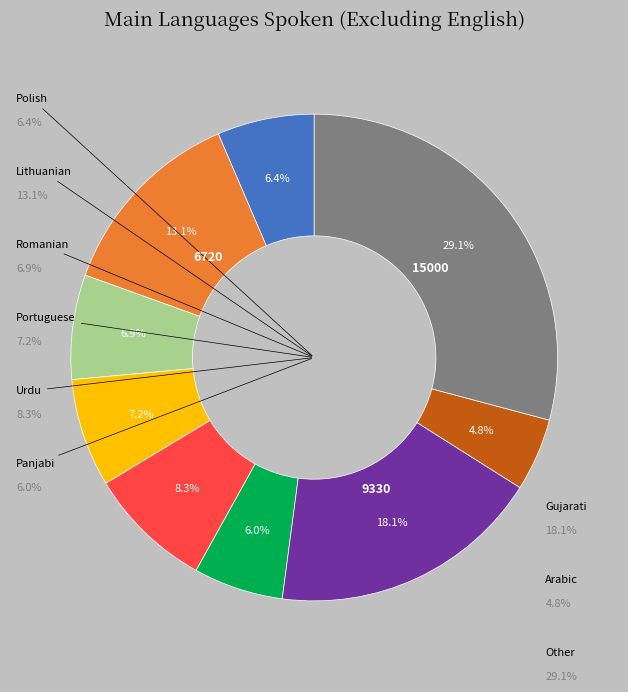

Is there any slice that represents more than half of the pie?

No